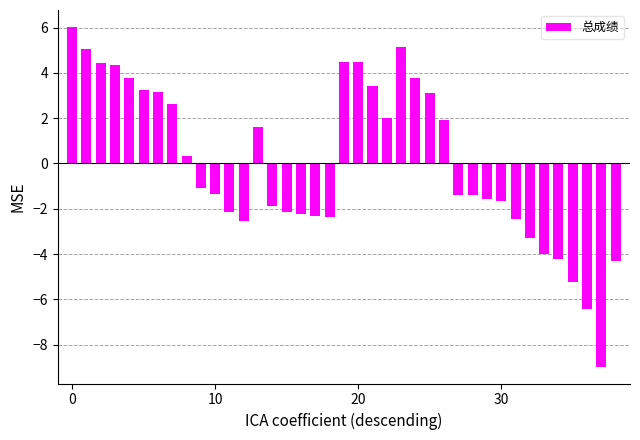

What is the difference between the maximum and minimum values?

15.0